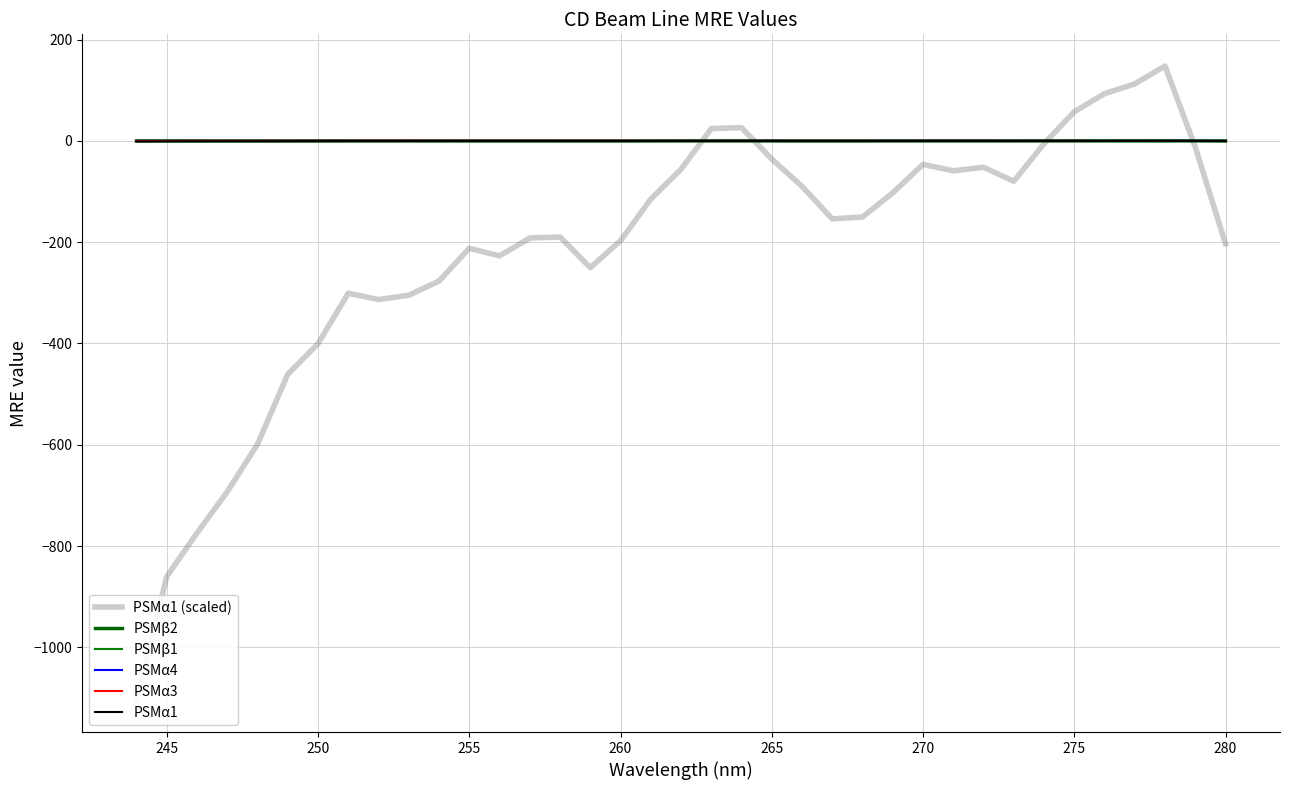

How many positive values does the PSMα1 (scaled) series have?

6